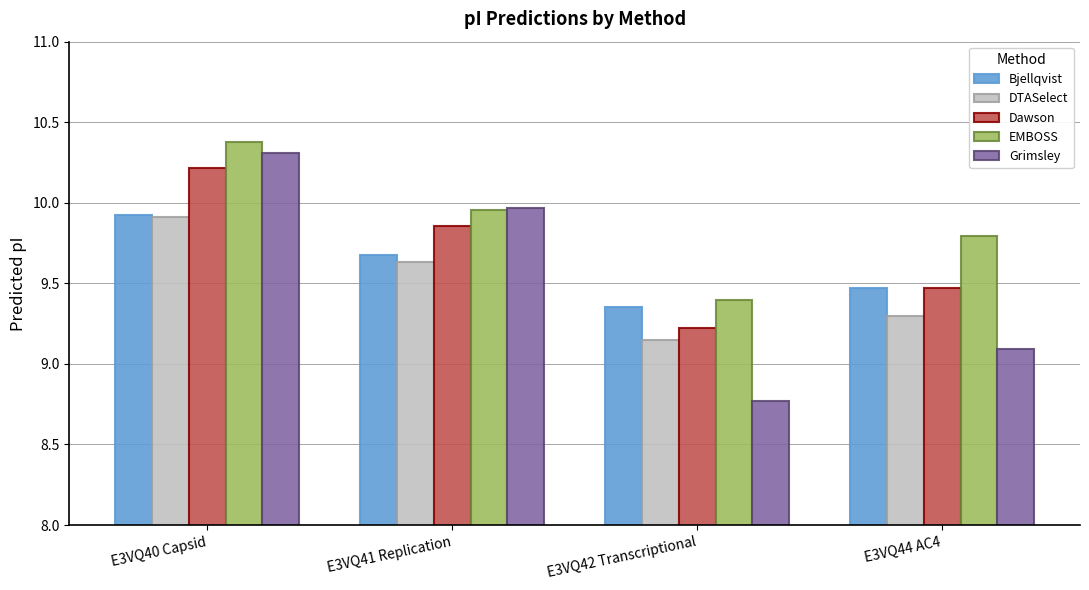

At how many categories does at least one series exceed 9?

4